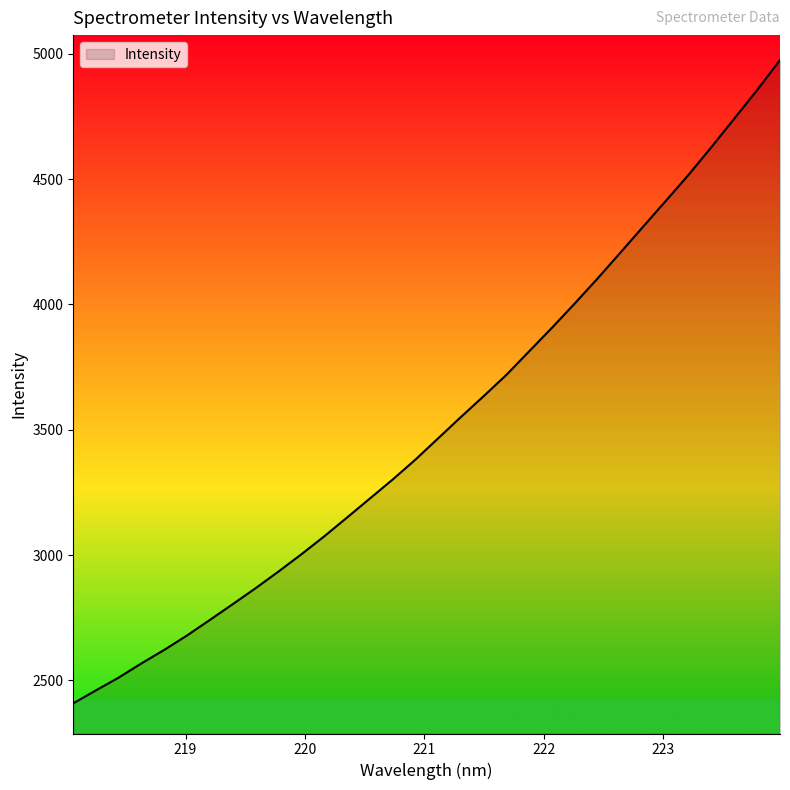

What is the maximum value shown in the chart?

4974.7